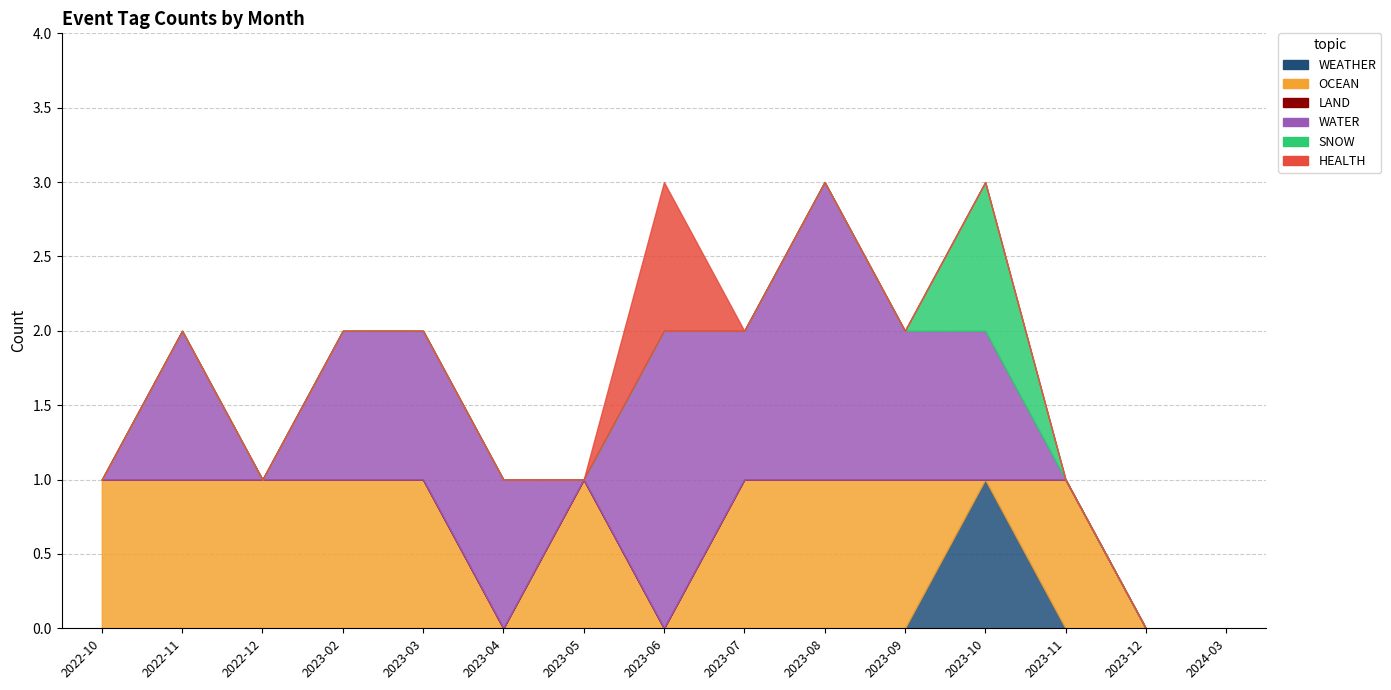

How many lines are shown in the chart?

6